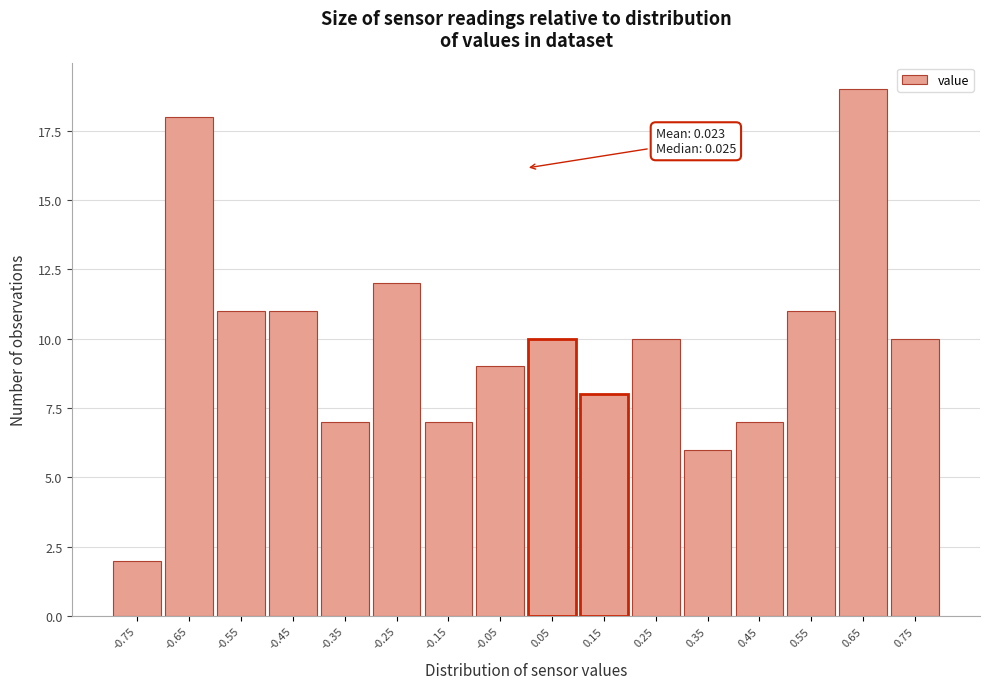

Over which range of the x-axis is the bar tallest?

0.6 to 0.7